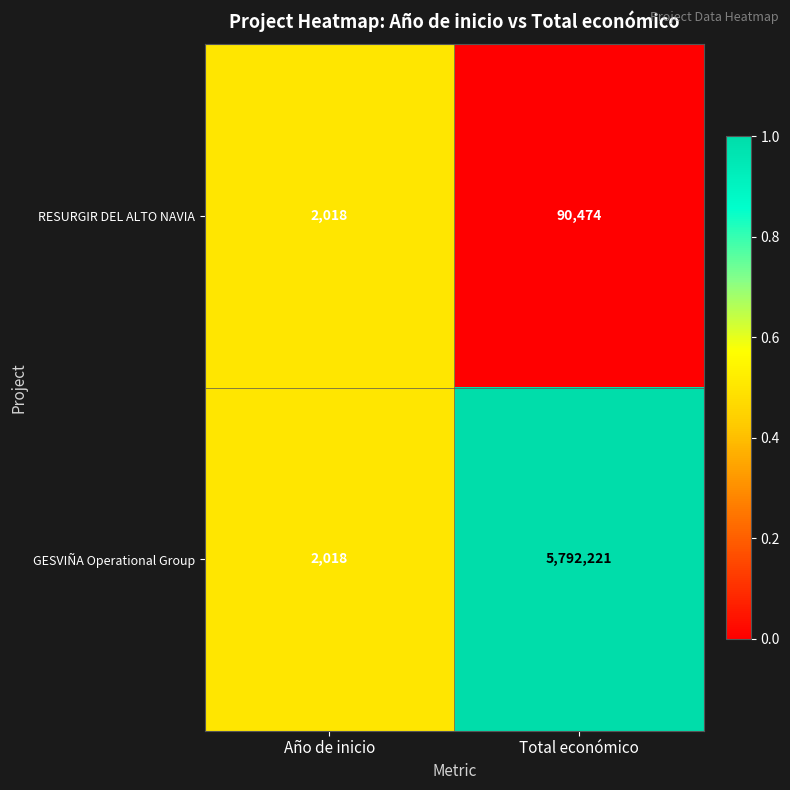

Between Año de inicio and Total económico, which series saw the biggest shift?

GESVIÑA Operational Group